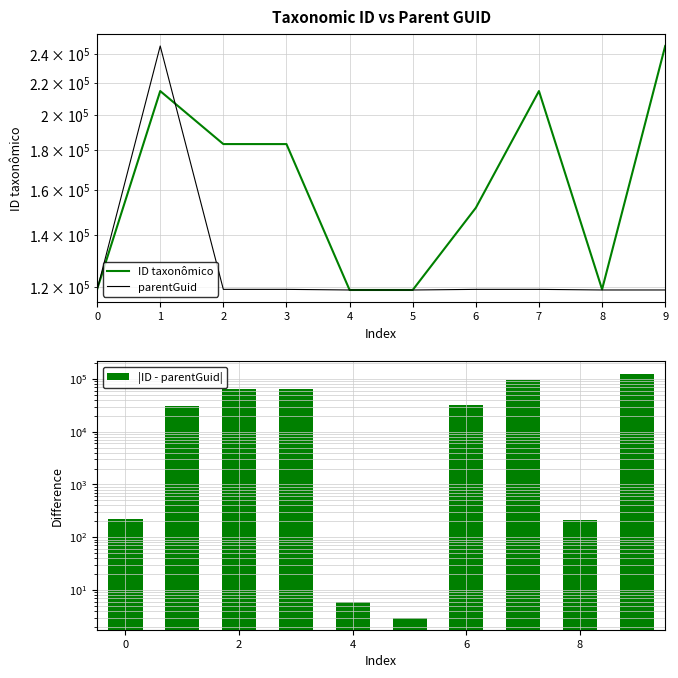

Which series has the widest spread of values?

ID taxonômico